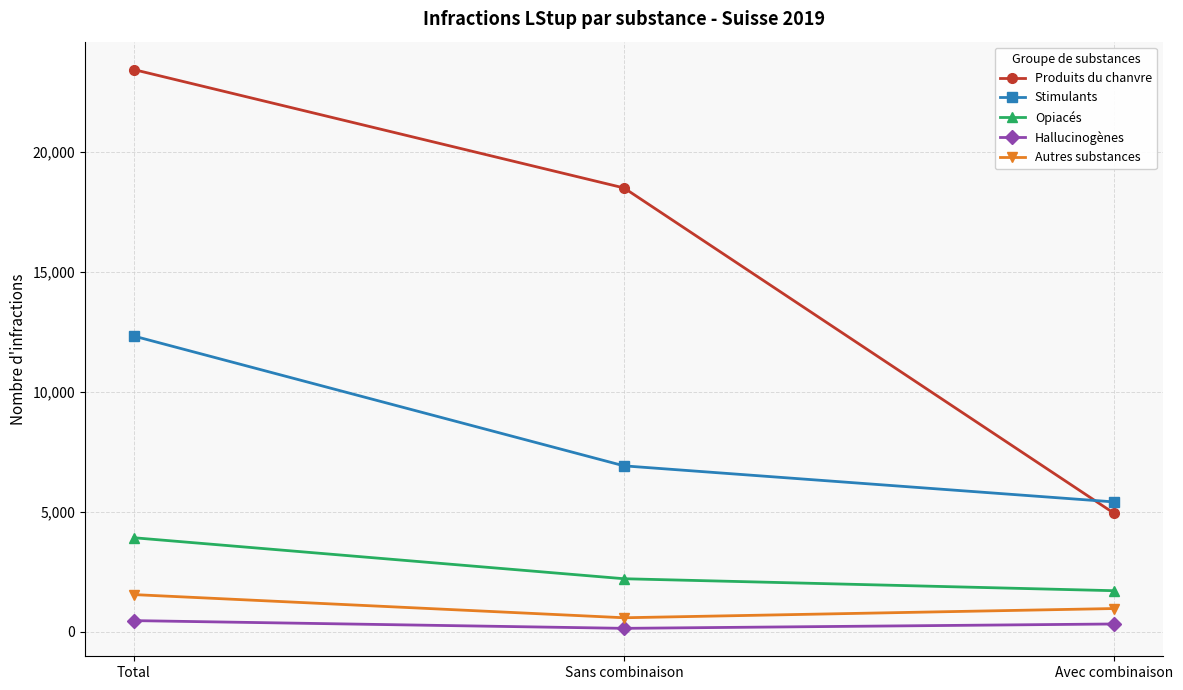

What is the label of the 3rd point from the right?

Total